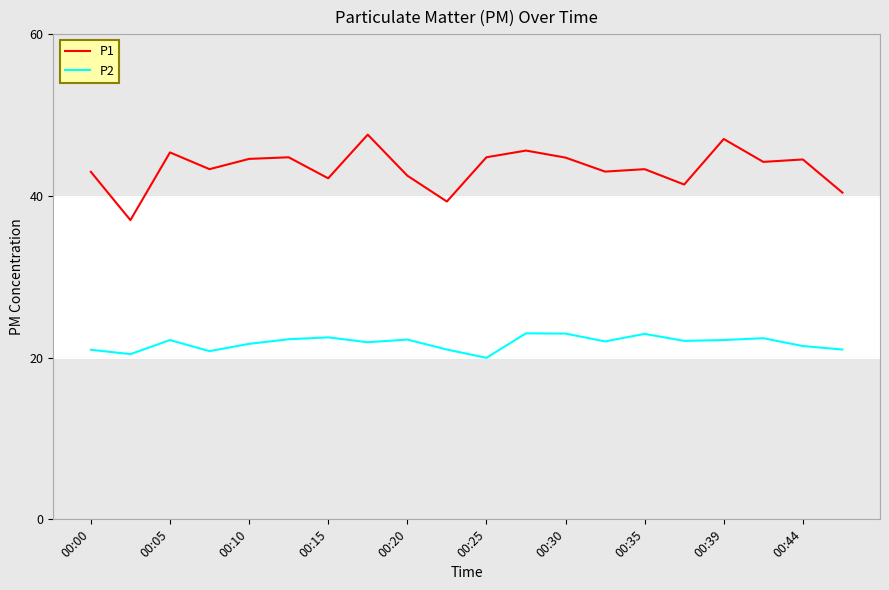

What are all the series names shown in the legend?

P1, P2